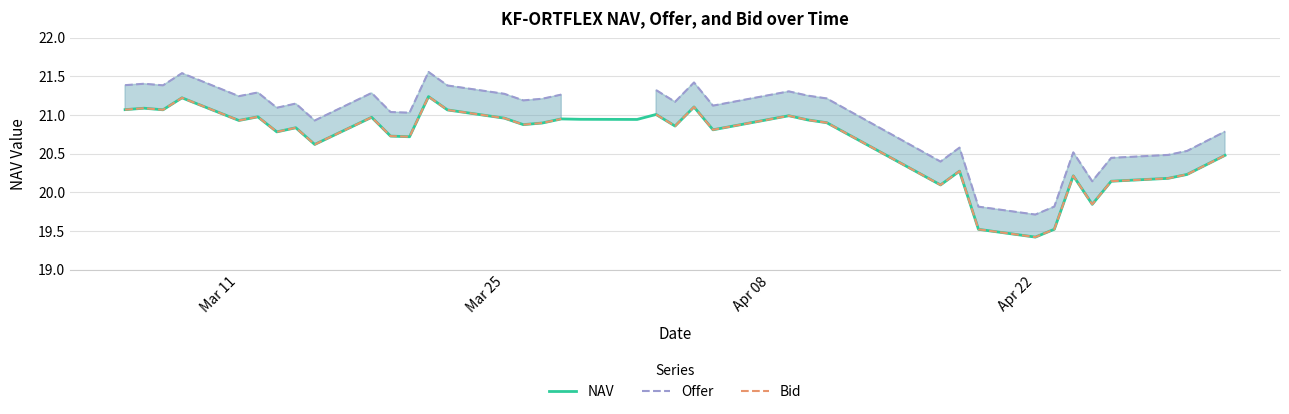

Which category has the lowest value in the NAV series?

Apr 22